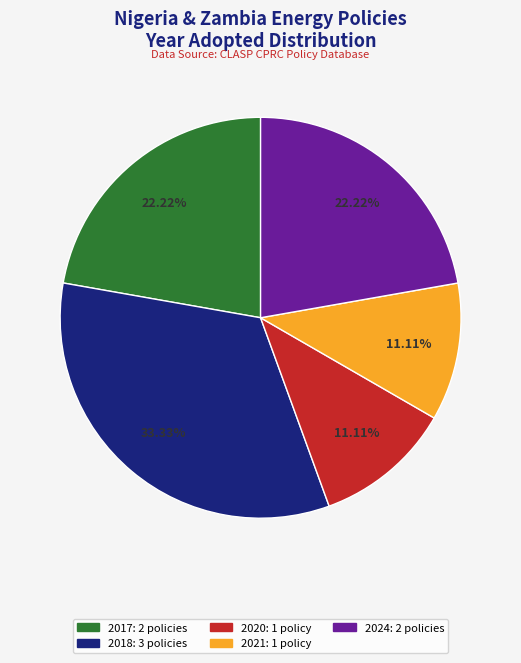

Is there a majority slice in this chart?

No